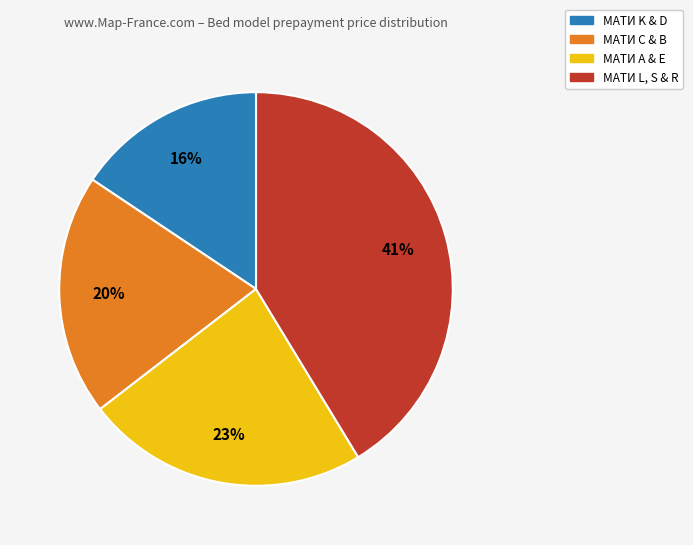

How many slices are in this pie chart?

4